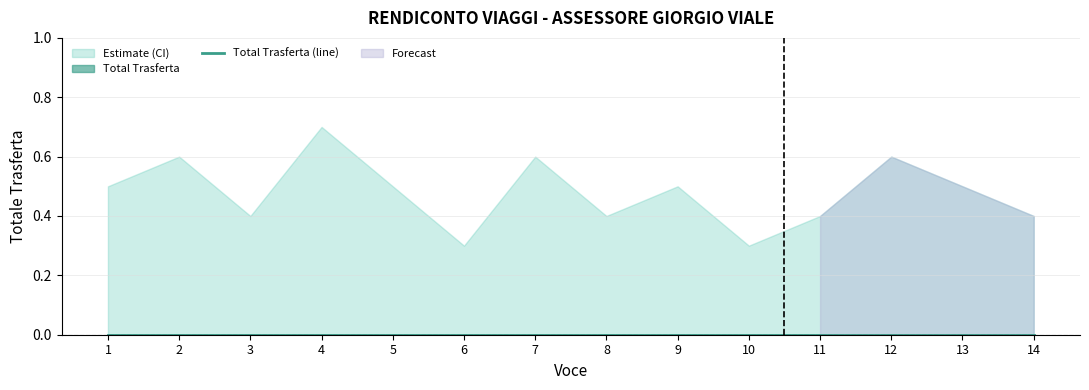

What is the spread (max minus min) of values at 4?

0.7